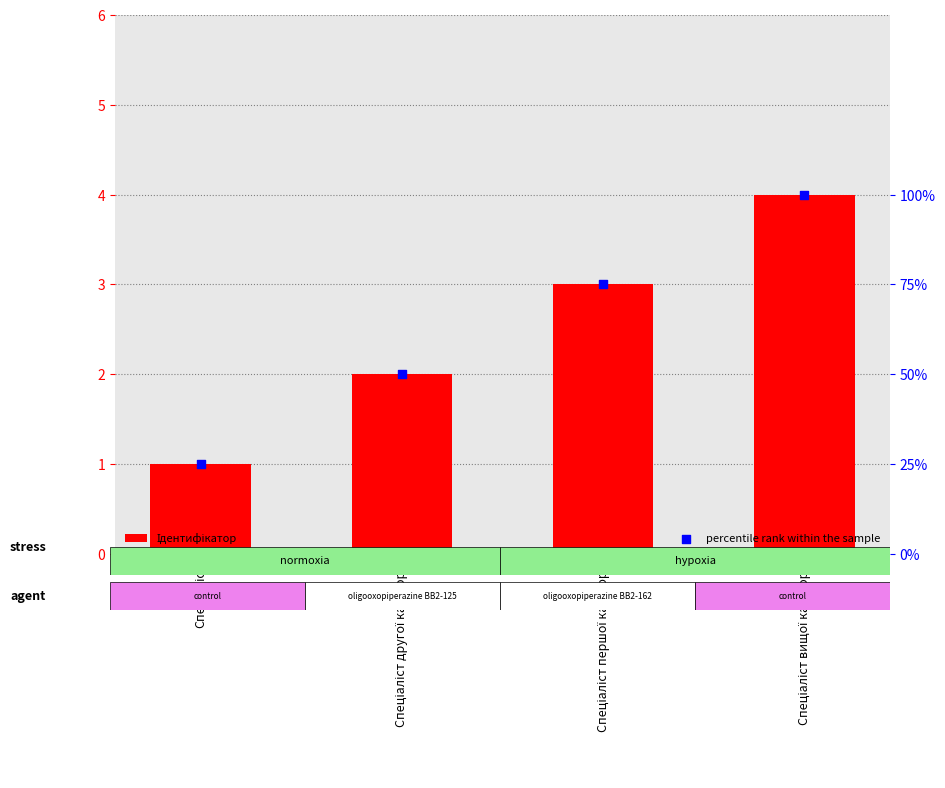

Which series has the widest spread of Y values?

percentile rank within the sample